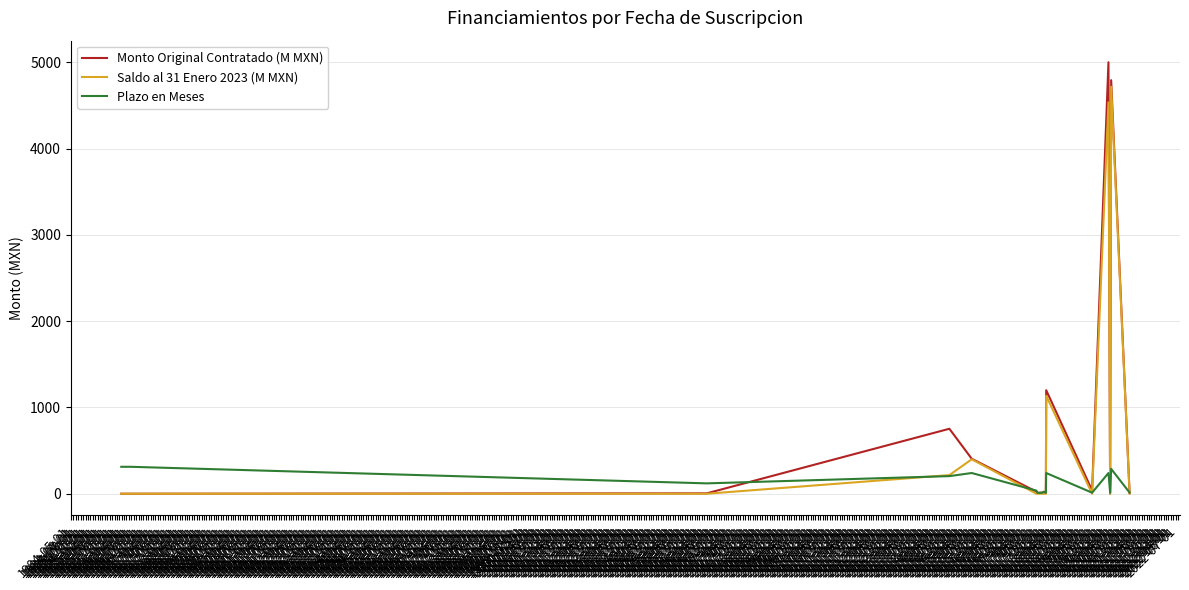

Rank the series by their maximum value, from lowest to highest.

Plazo en Meses, Saldo al 31 Enero 2023 (M MXN), Monto Original Contratado (M MXN)